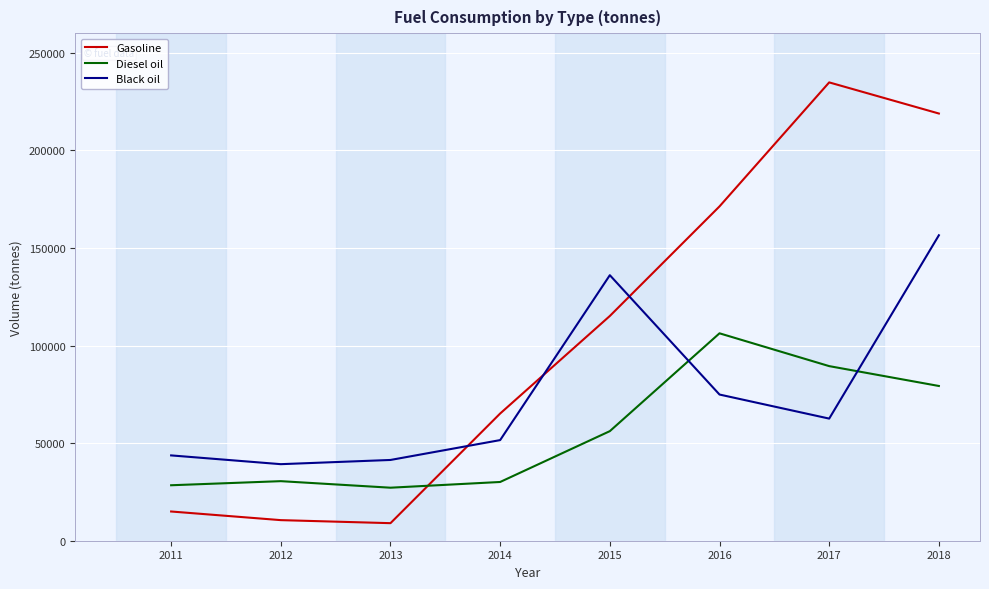

Is it true that Diesel oil equals 89440.4 at 2017?

True